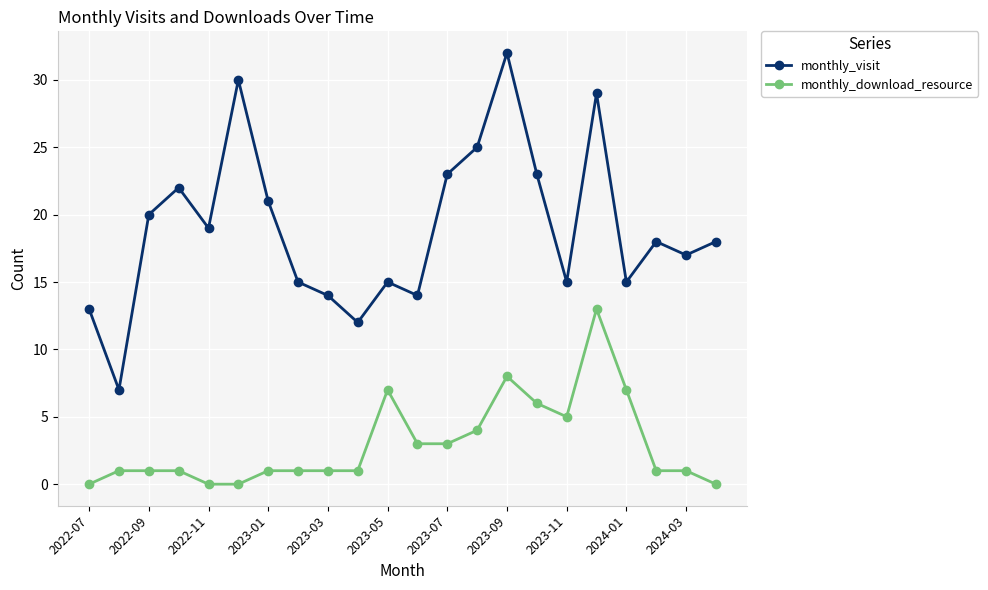

Rank the series by their average value, from lowest to highest.

monthly_download_resource, monthly_visit